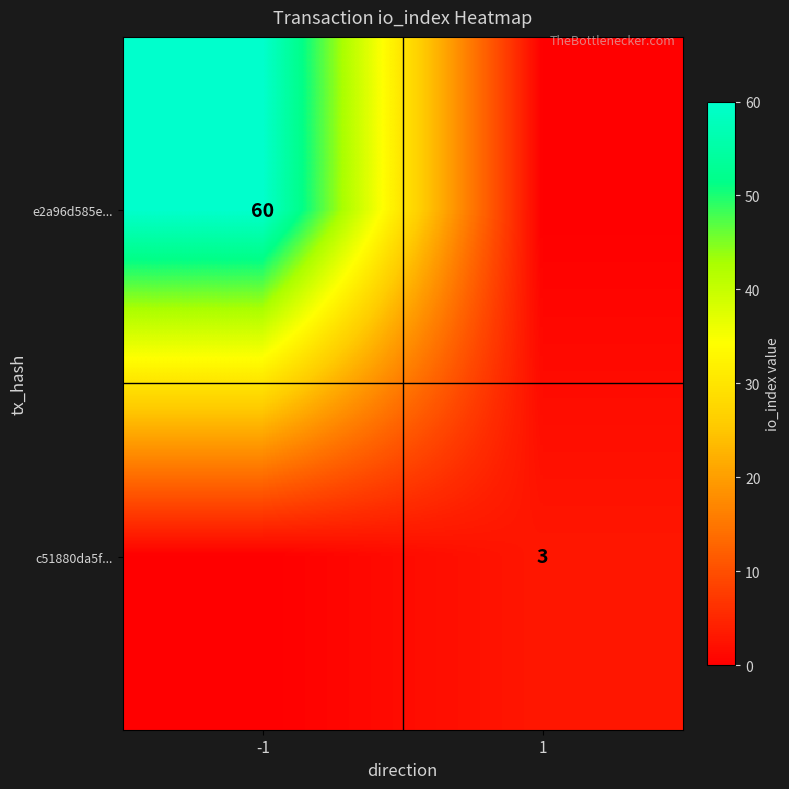

The value of c51880da5f... at 1 is 3. True or false?

True